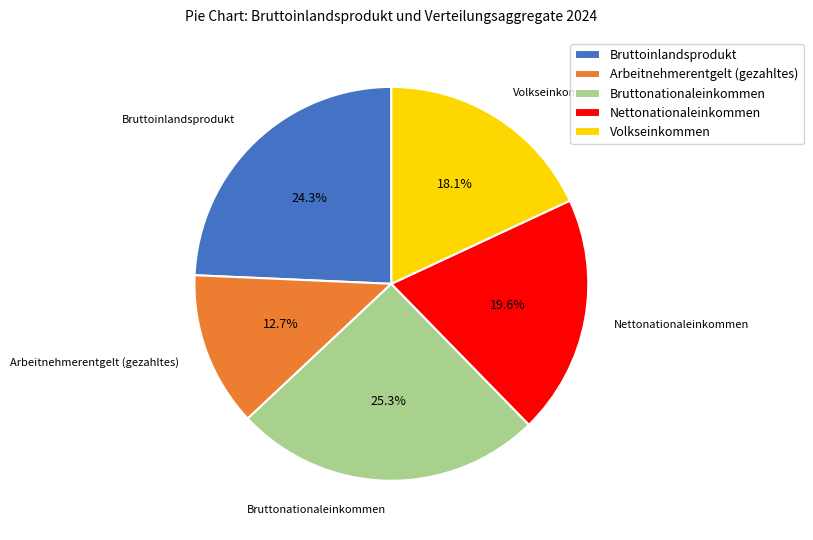

Is there a majority slice in this chart?

No